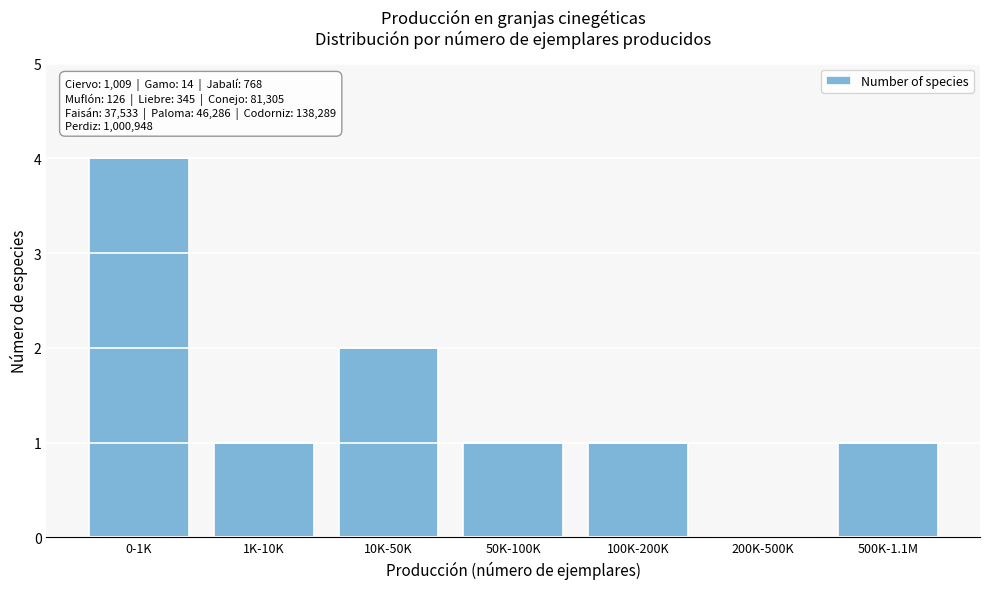

Reading right to left, what are all the values shown in this chart?

500K-1.1M=1	200K-500K=0	100K-200K=1	50K-100K=1	10K-50K=2	1K-10K=1	0-1K=4